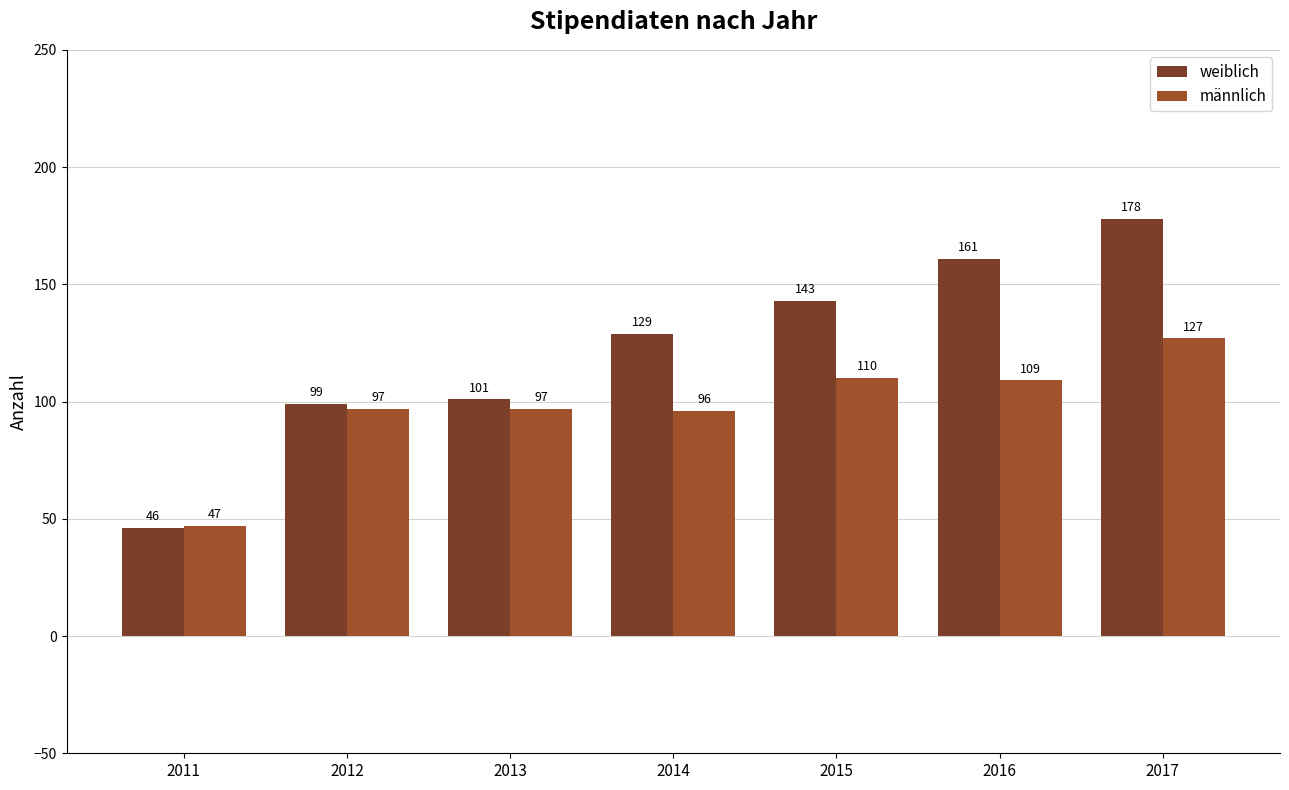

The weiblich series shows 50 at 2014. True or false?

False